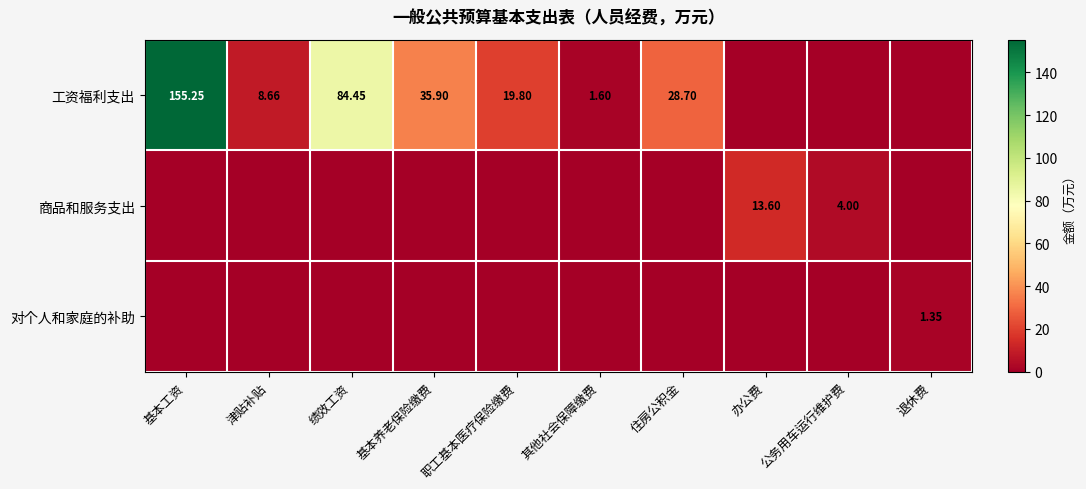

Is the value of 商品和服务支出 at 公务用车运行维护费 greater than the value of 工资福利支出 at 职工基本医疗保险缴费?

No